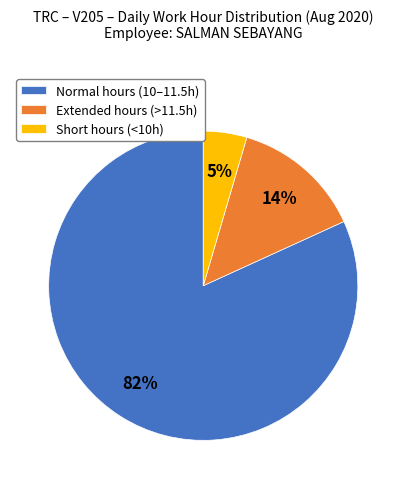

To the nearest percent, what is the average slice percentage?

33%